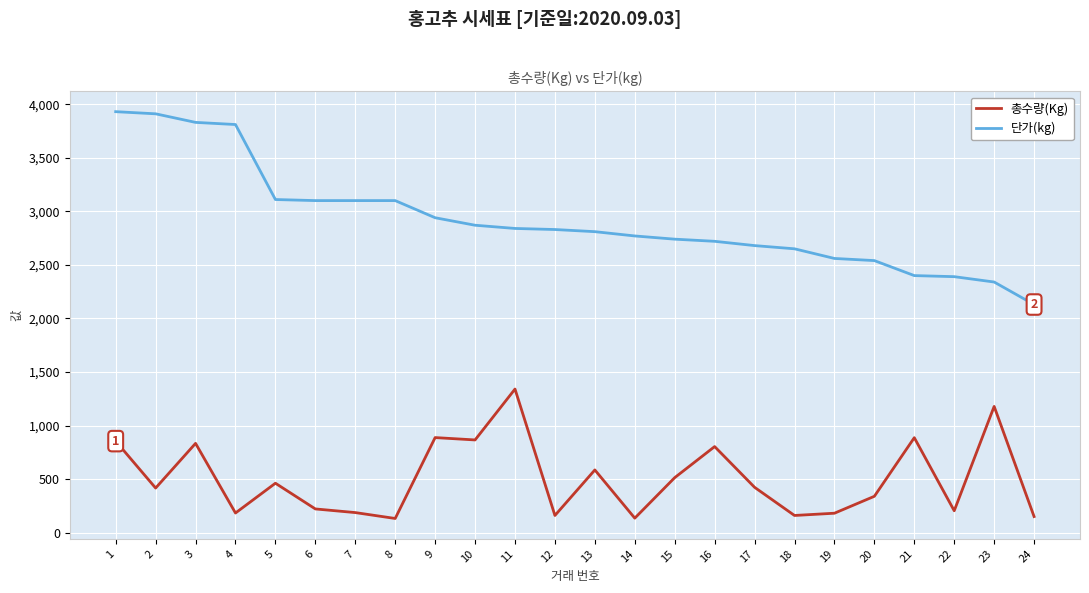

True or false: 단가(kg) and 총수량(Kg) cross at least once.

False